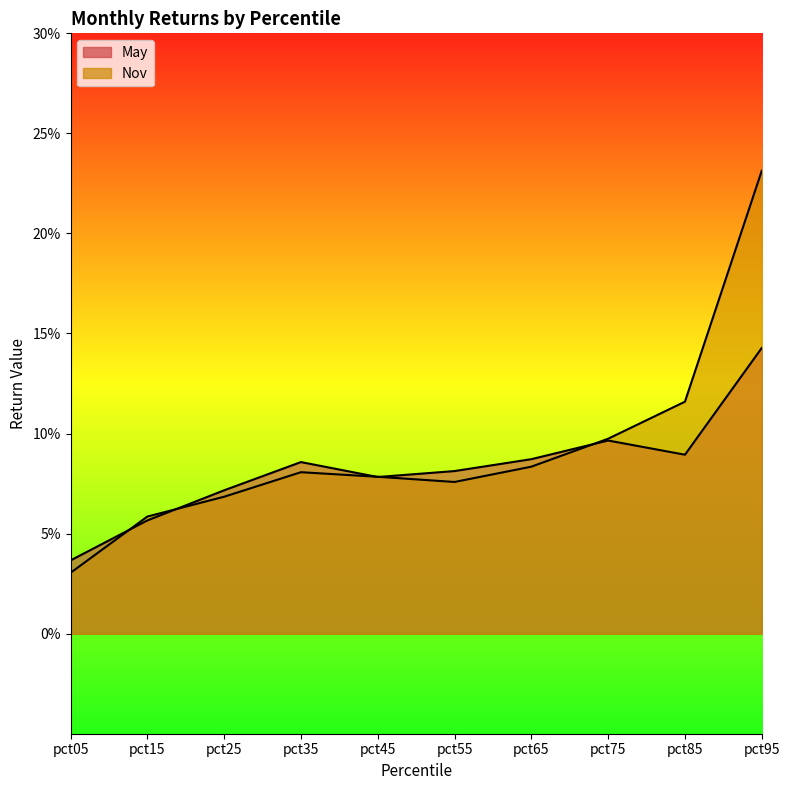

Which category has the lowest value across all series?

pct05